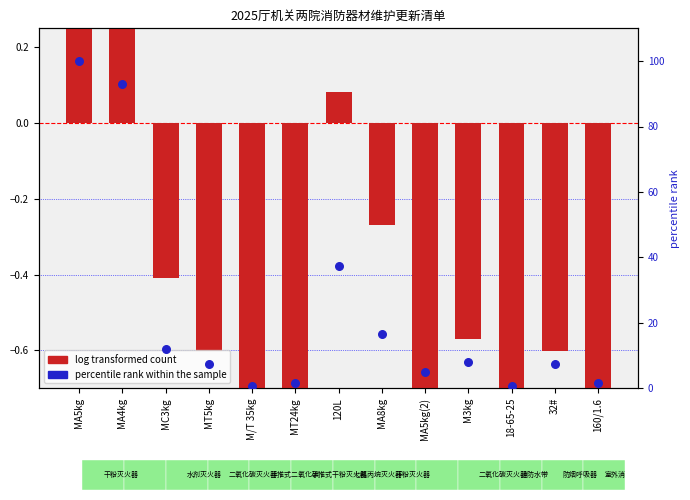

At which category is the sum across all series the highest?

MA5kg